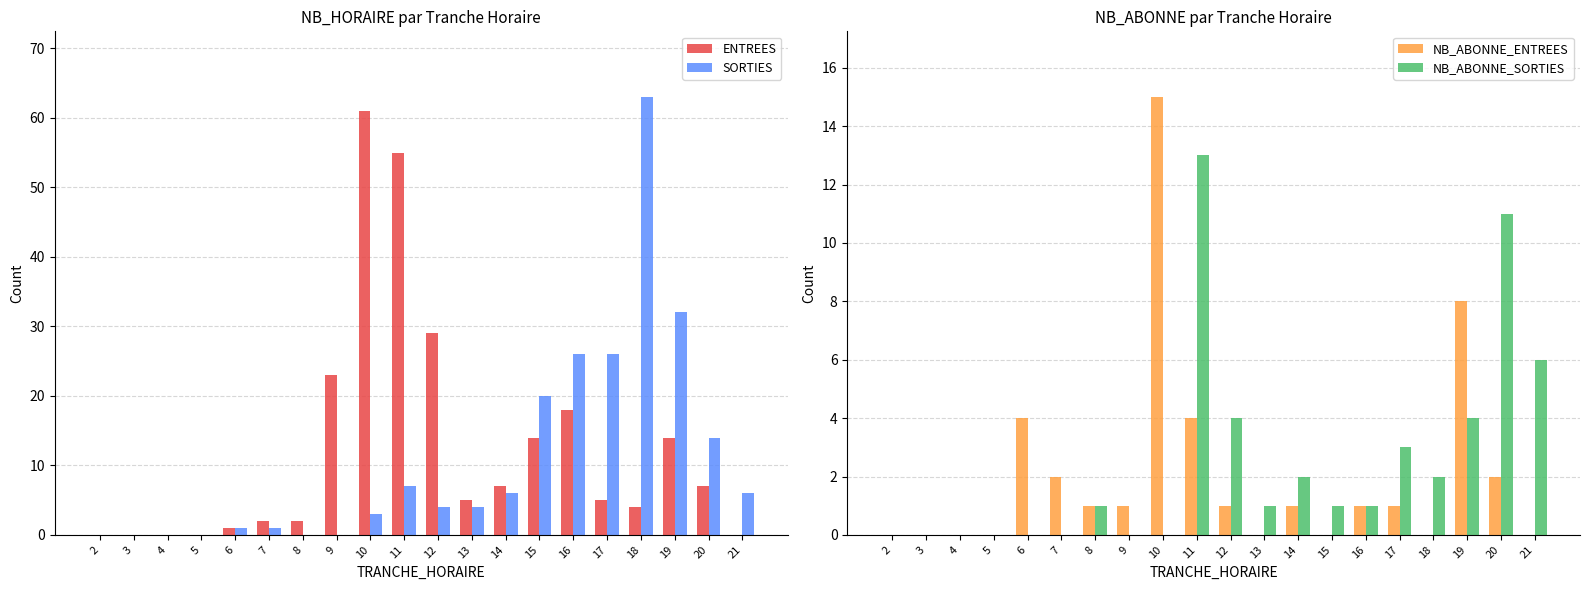

How many data points in NB_ABONNE_SORTIES are above 1?

8